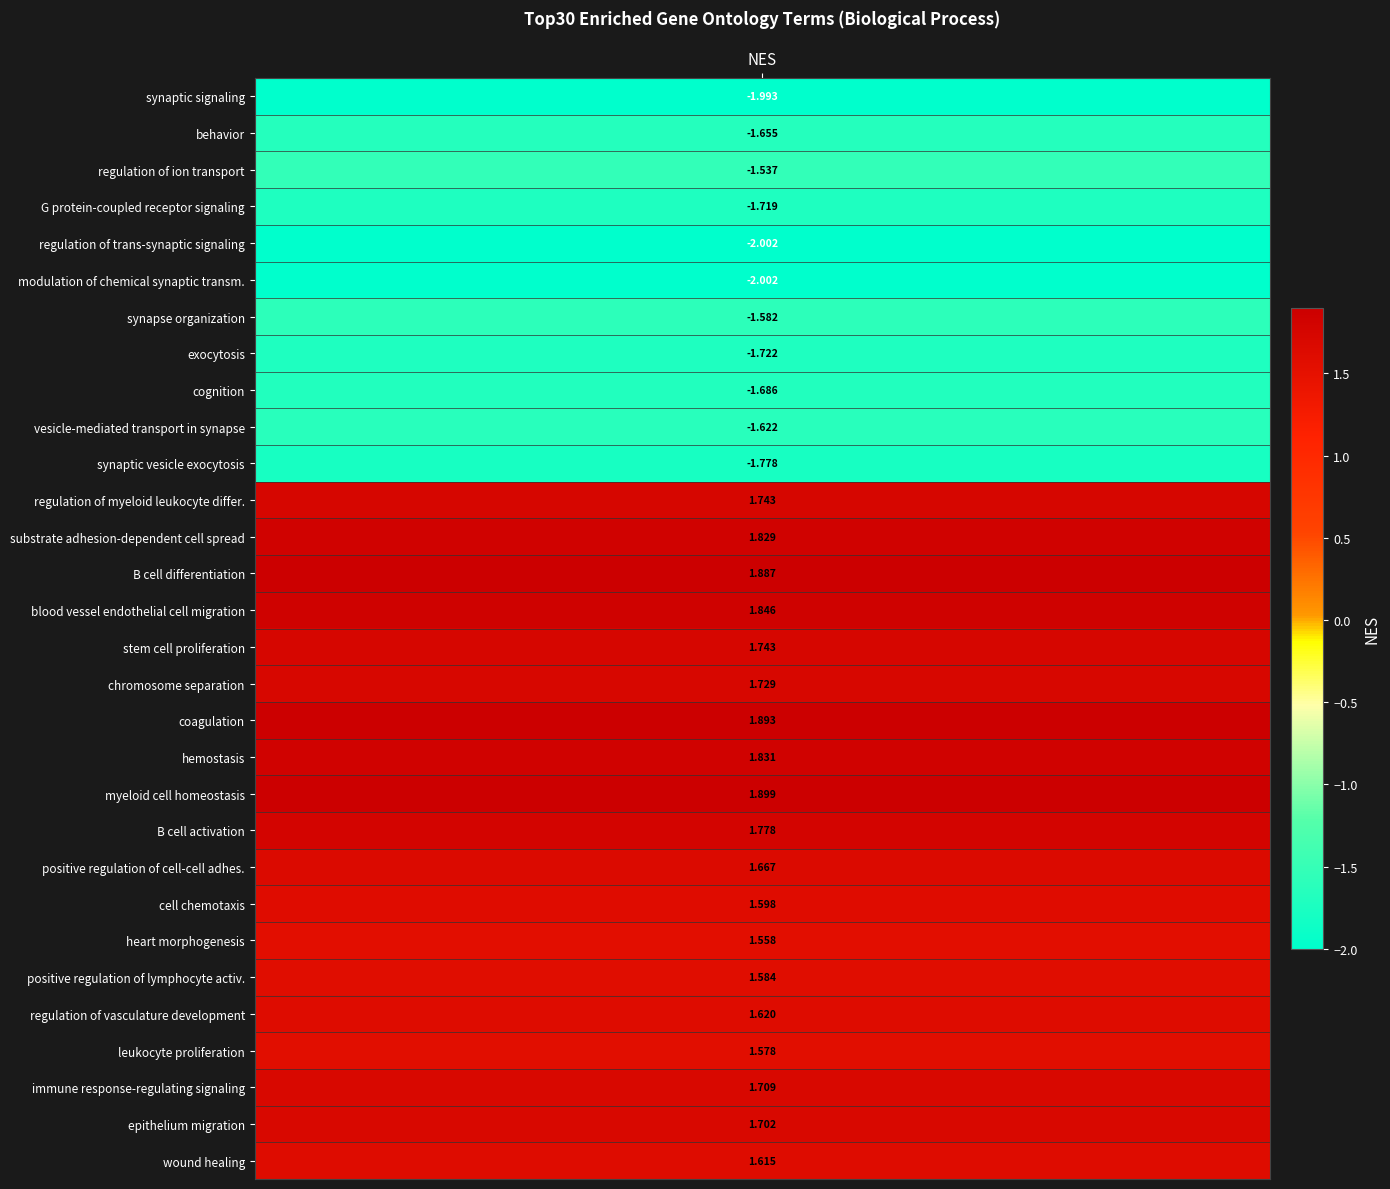

The value at 18 is 1.8. True or false?

True